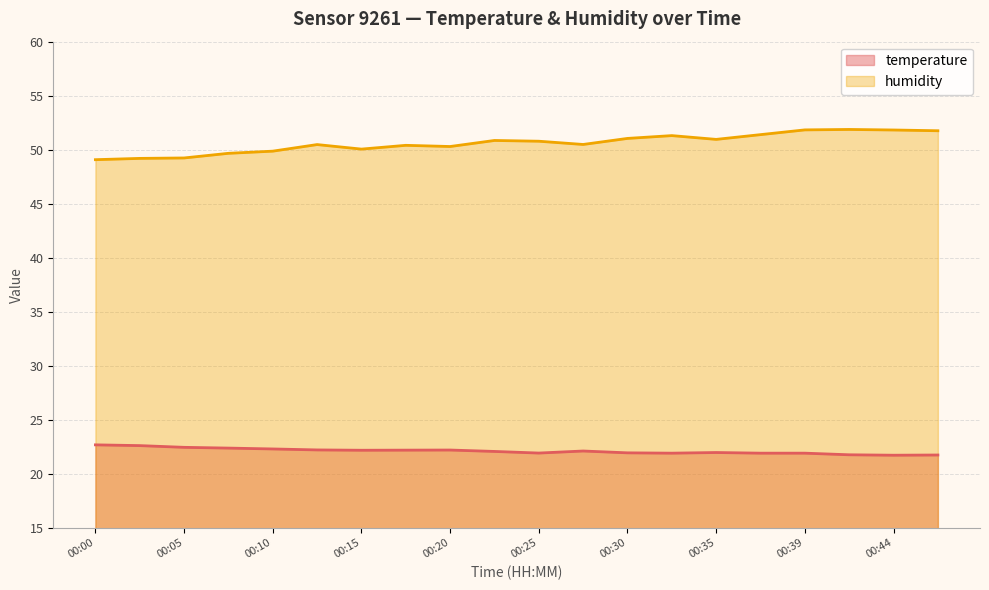

How many interior local peaks does the humidity series have?

5